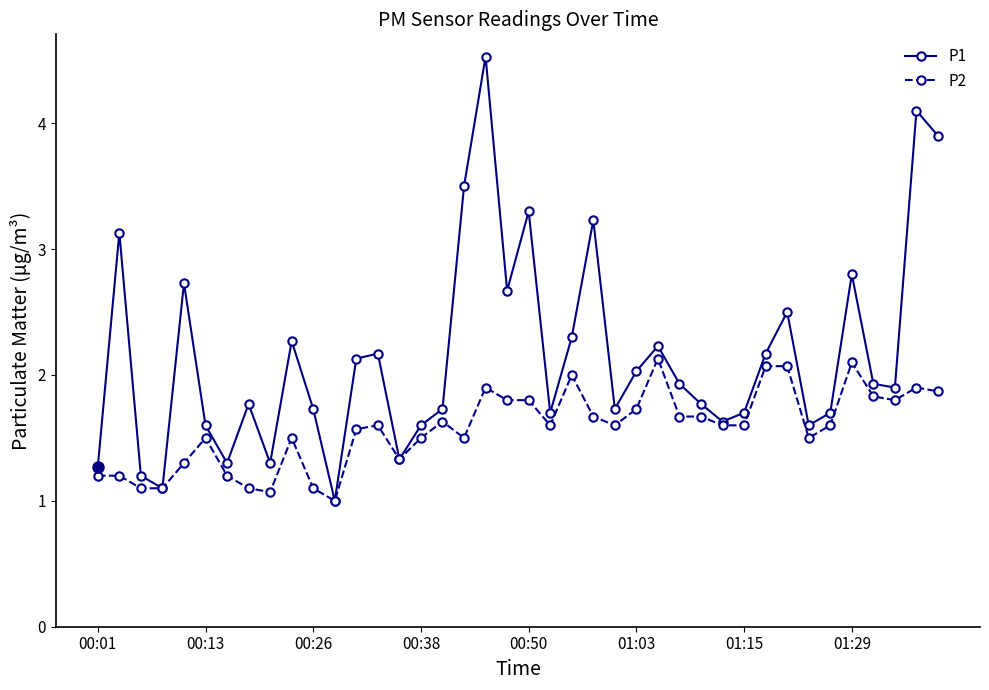

What is the highest value of the P1 series?

4.5